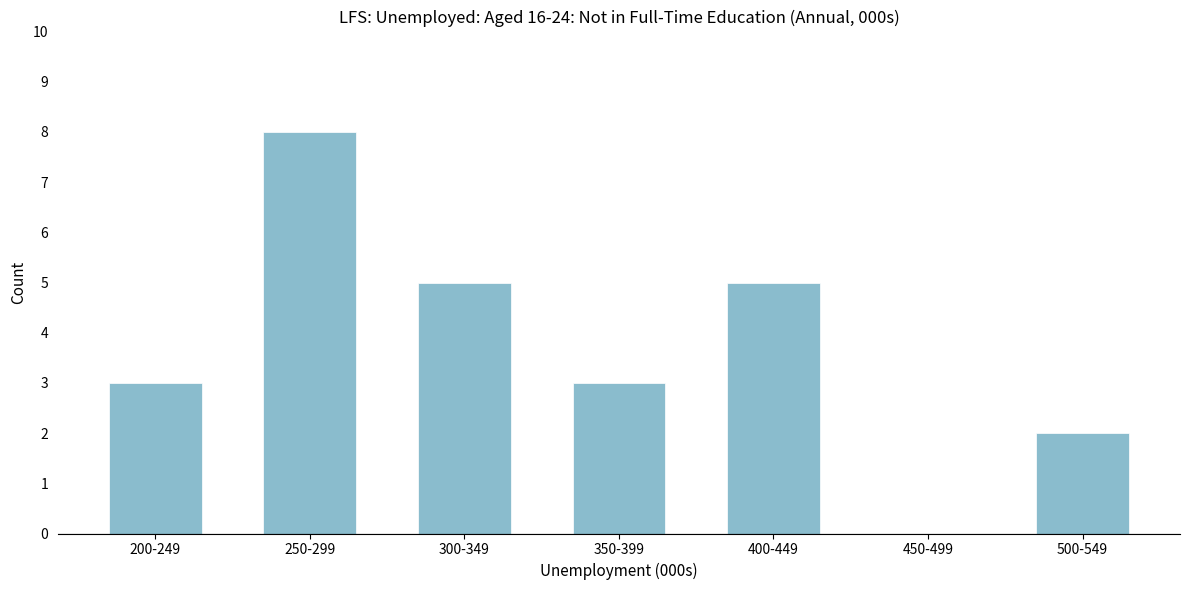

Reading left to right, transcribe all the data shown in this chart.

200-249=3	250-299=8	300-349=5	350-399=3	400-449=5	450-499=0	500-549=2